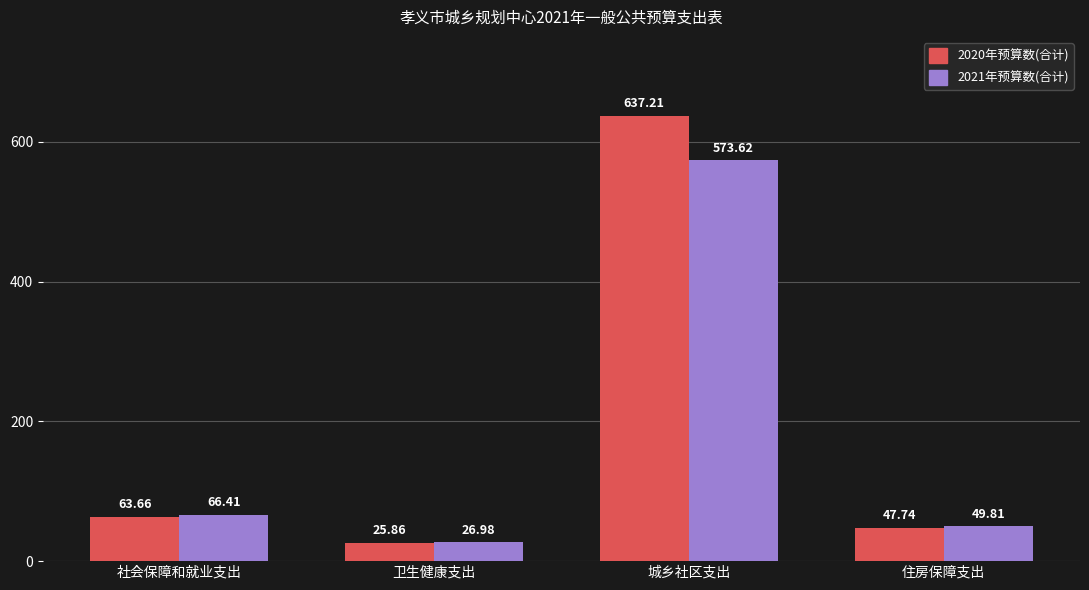

Is it true that 2021年预算数(合计) equals 66.4 at 社会保障和就业支出?

True